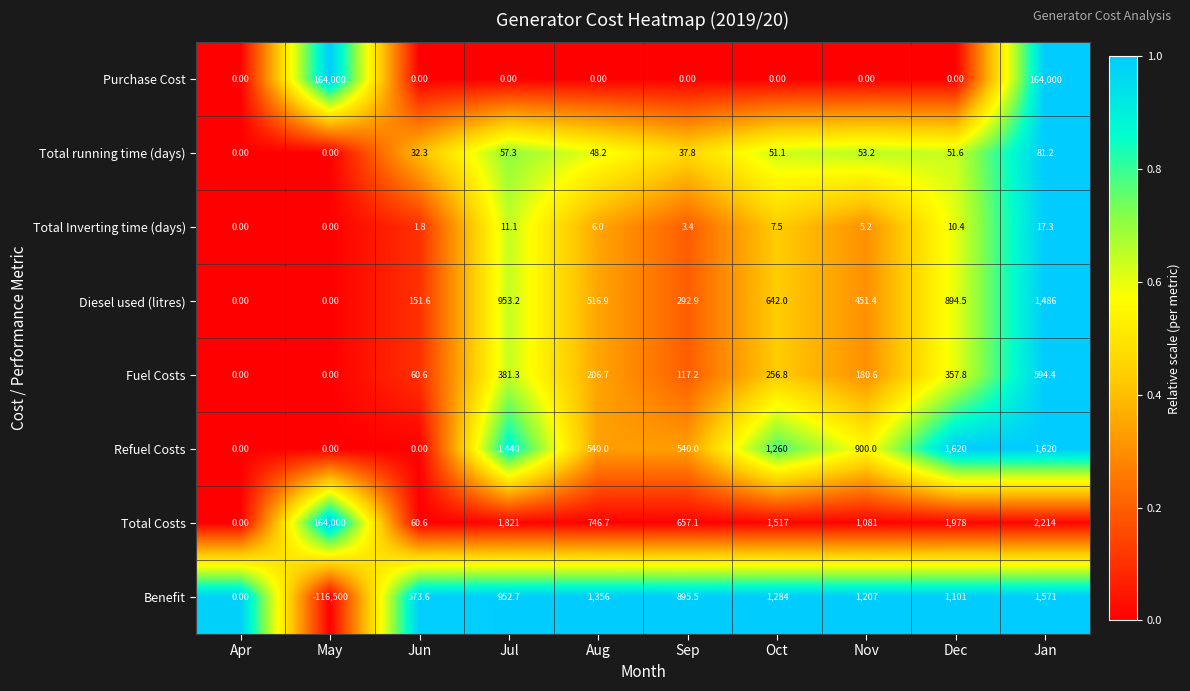

How many distinct data groups are displayed?

8